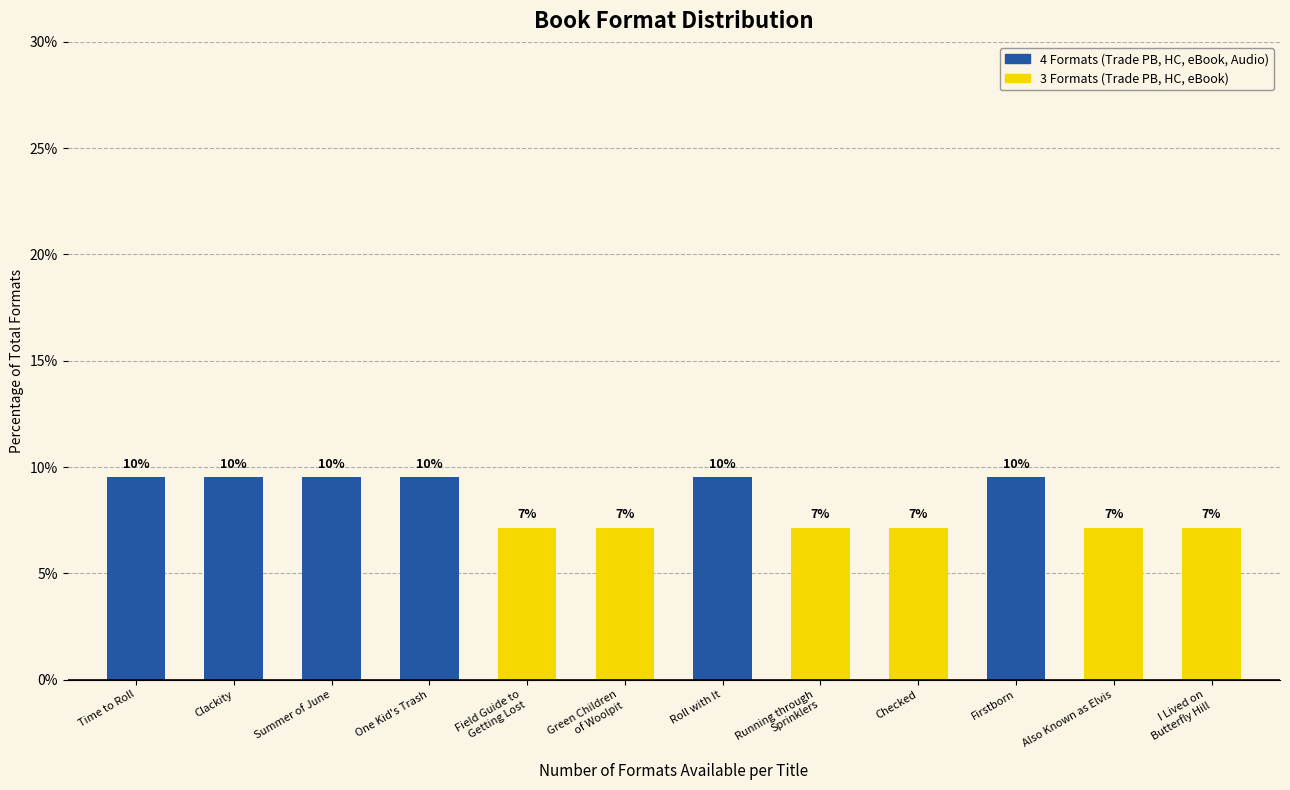

How many bars are there in total?

12